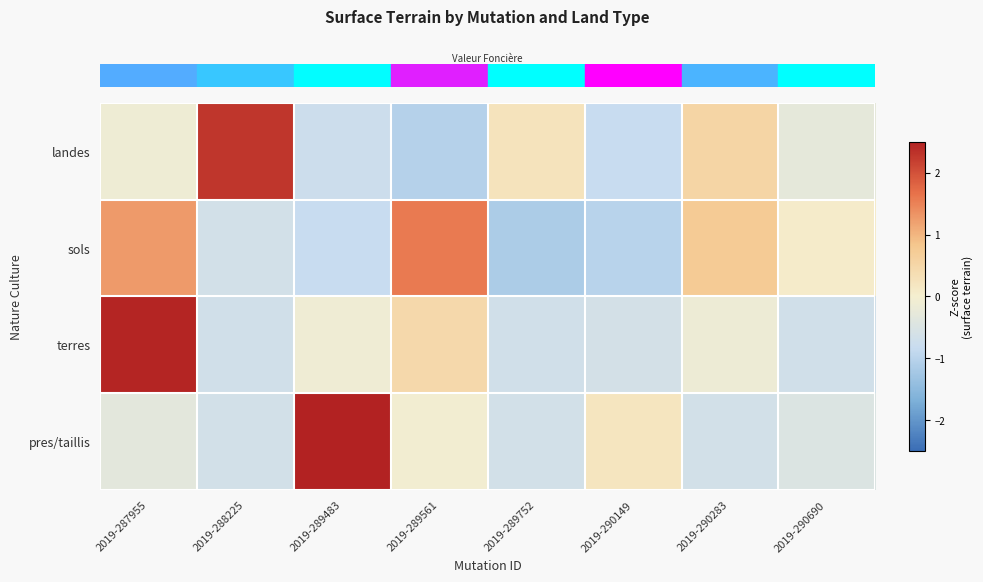

Which series has the largest total across all categories?

row_1